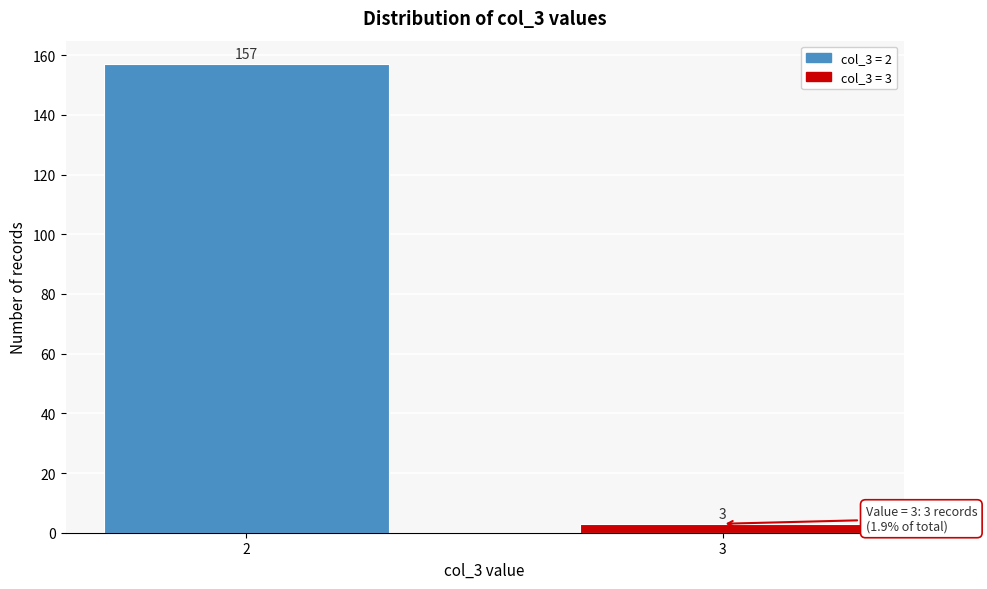

Reading right to left, what are all the values shown in this chart?

3	157